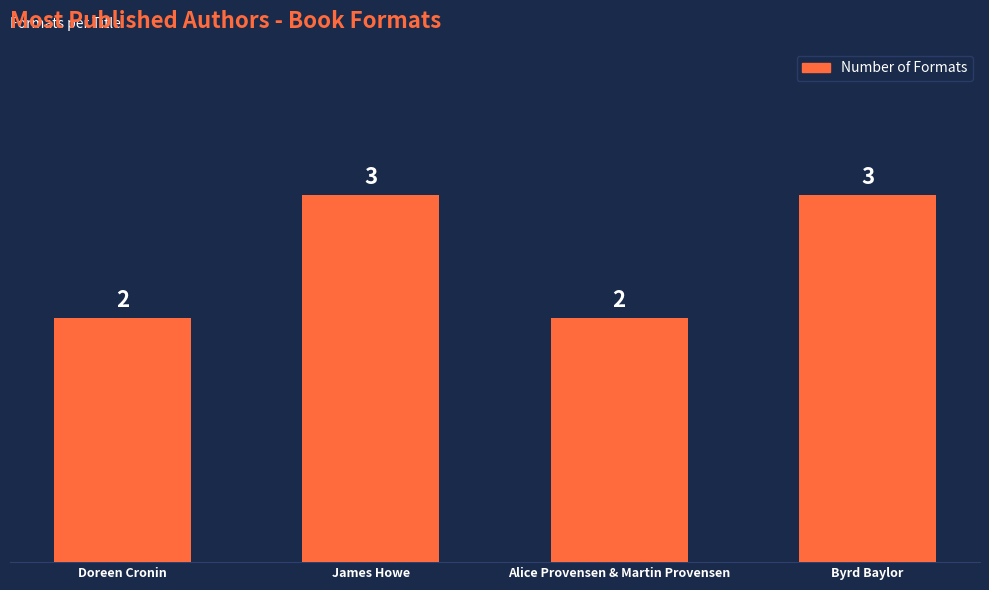

Reading left to right, what are all the values shown in this chart?

Doreen Cronin=2	James Howe=3	Alice Provensen & Martin Provensen=2	Byrd Baylor=3